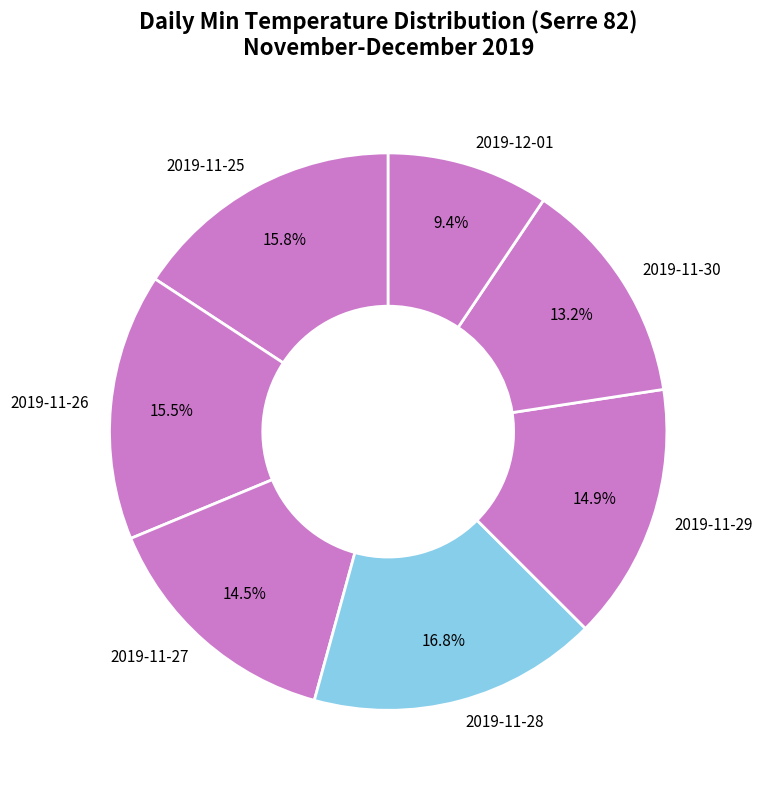

Does 2019-11-28 account for over 50% of the chart?

No